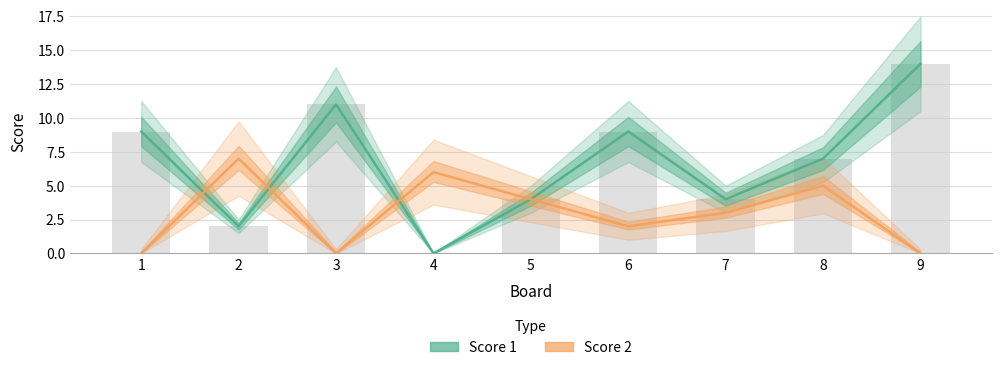

List the labels in order of Score 1 value, smallest first.

4, 2, 5, 7, 8, 1, 6, 3, 9